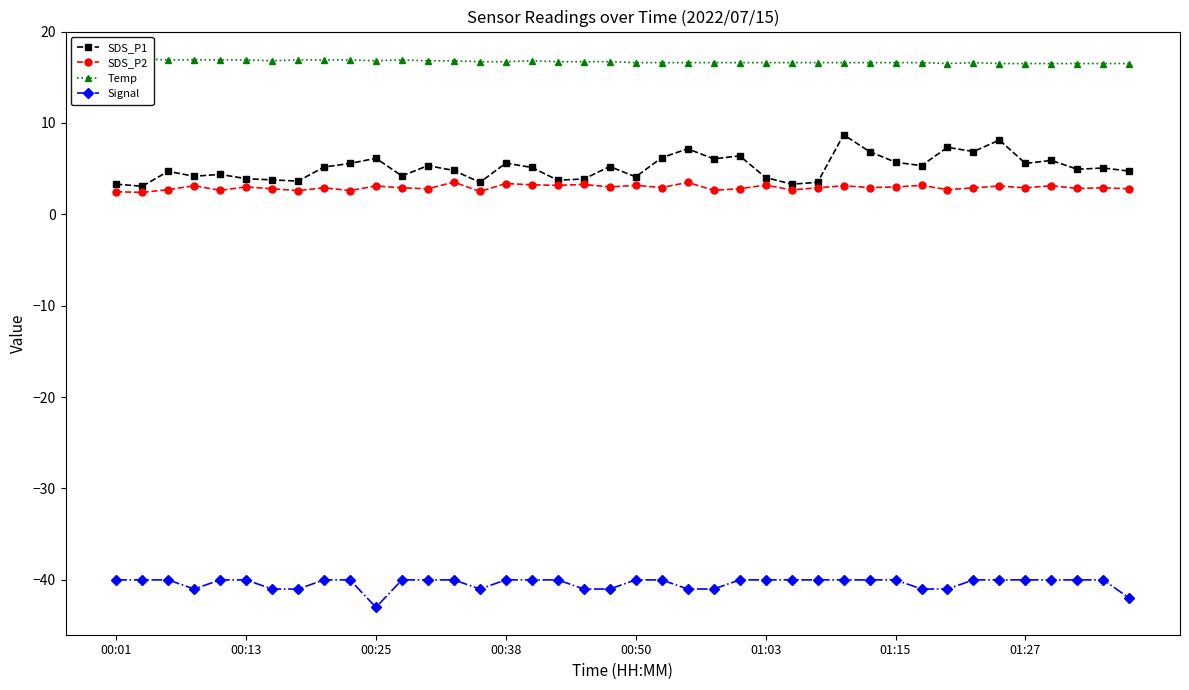

True or false: SDS_P1 has a value of 1.7 at 21.

False